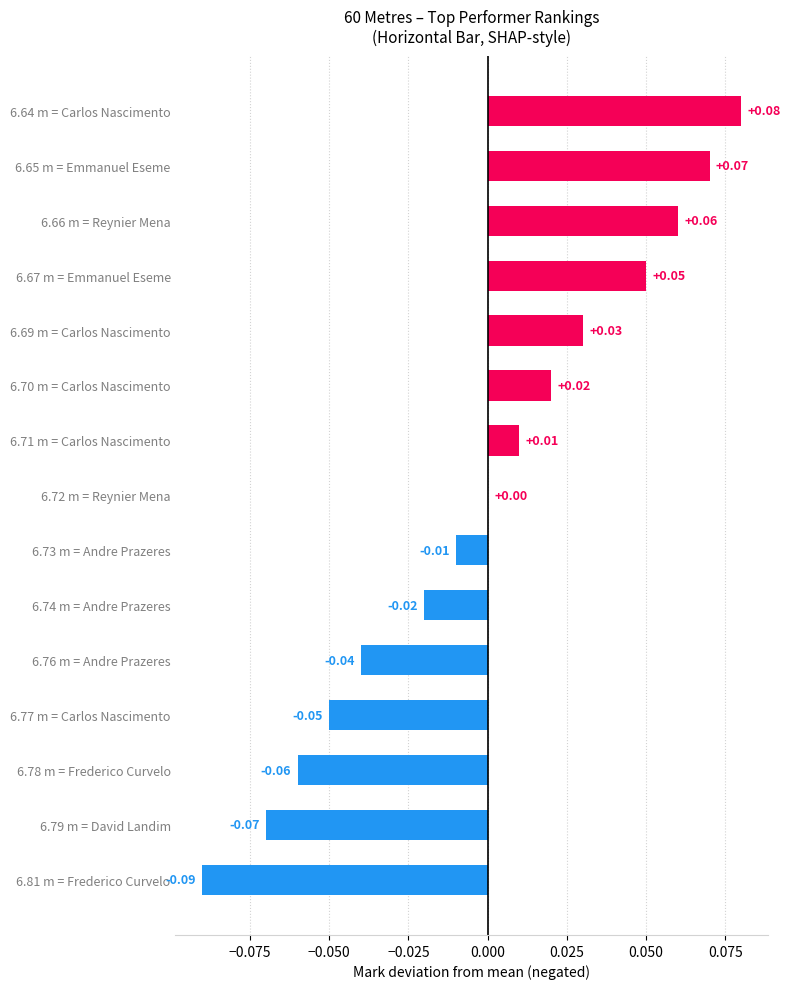

Which has a higher value, 6.72 m = Reynier Mena or 6.67 m = Emmanuel Eseme?

6.67 m = Emmanuel Eseme